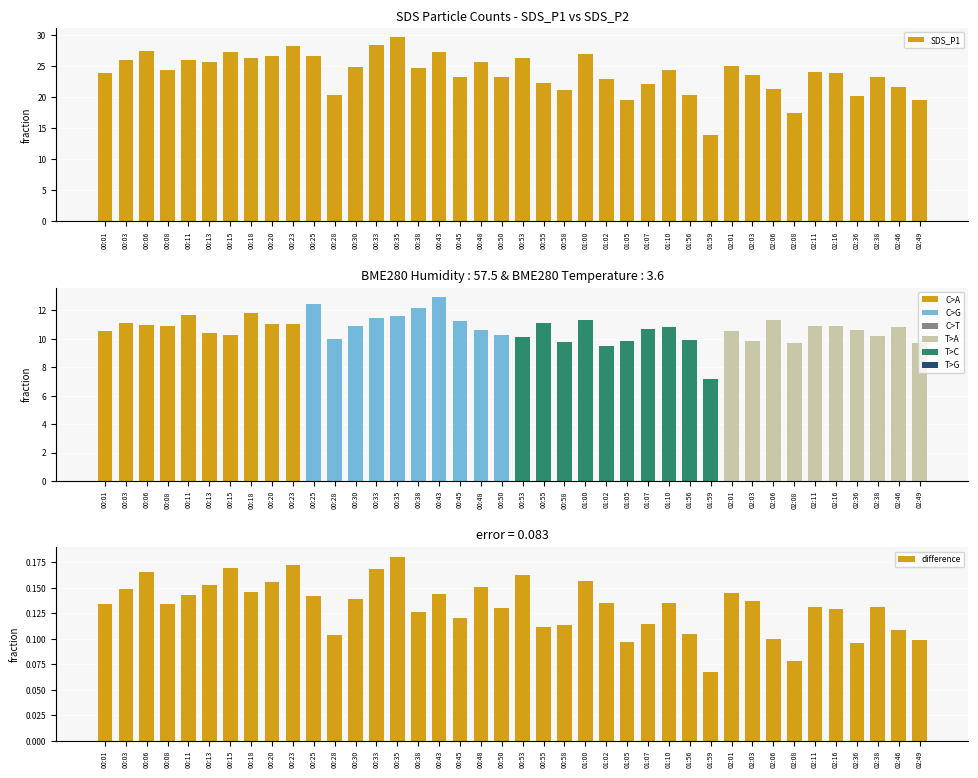

The difference series shows 0.1 at 01:05. True or false?

True